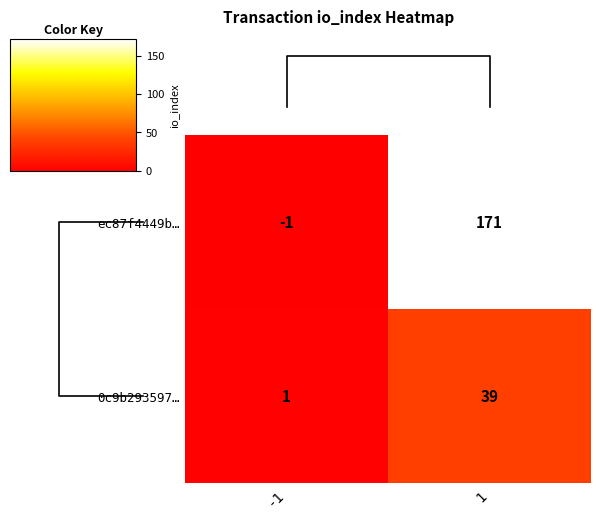

How many values in ec87f4449b… are below zero?

1